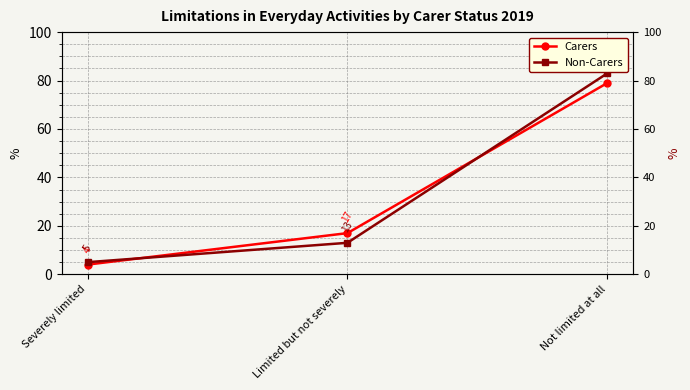

Between Limited but not severely and Not limited at all, which is larger?

Not limited at all